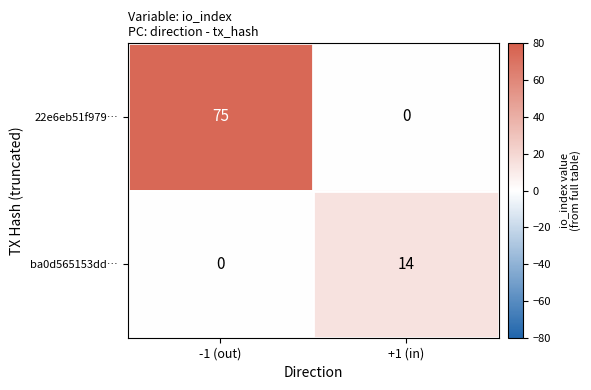

The value of 22e6eb51f979… at -1 (out) is 75. True or false?

True